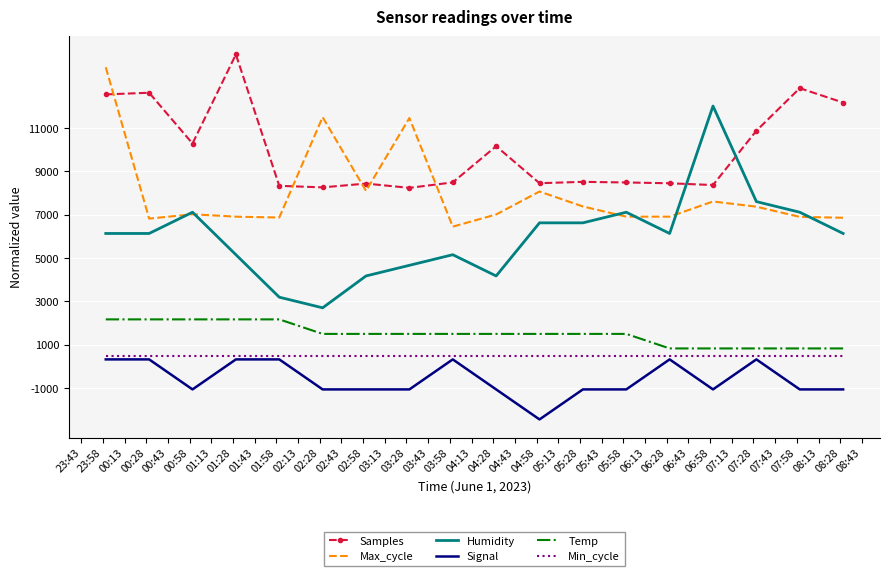

True or false: Temp and Signal cross at least once.

False